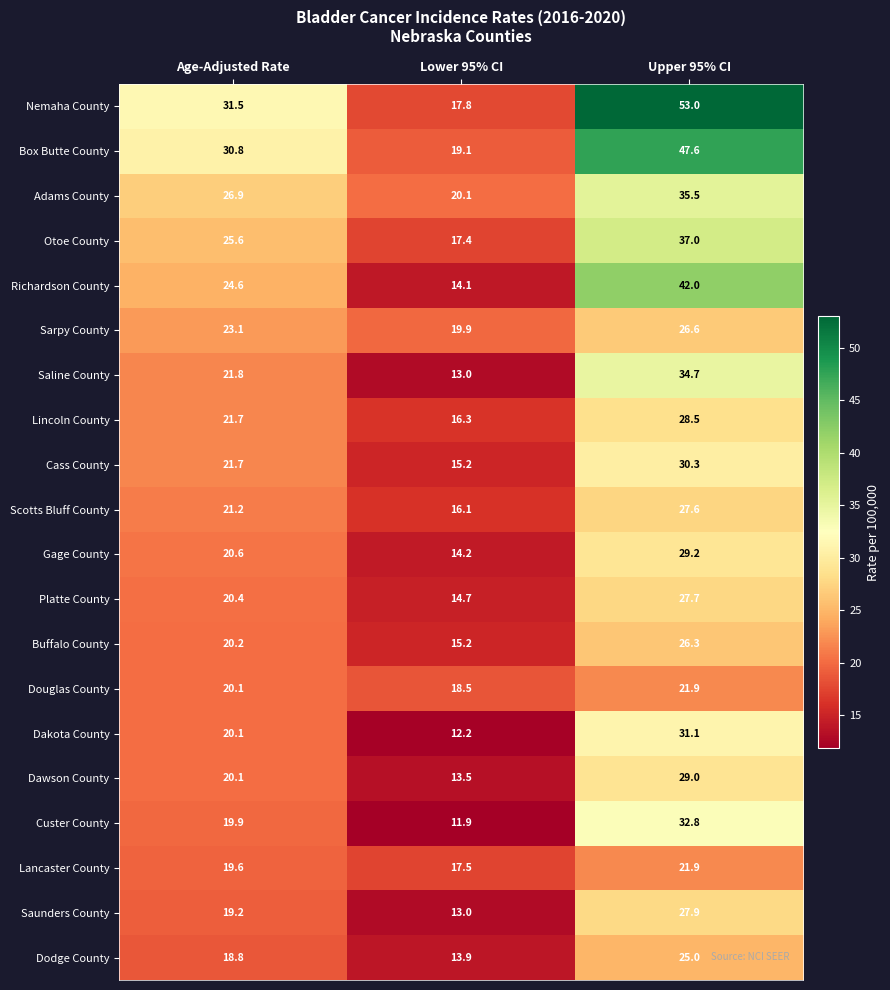

Between Lower 95% CI and Upper 95% CI, which series saw the biggest shift?

Nemaha County